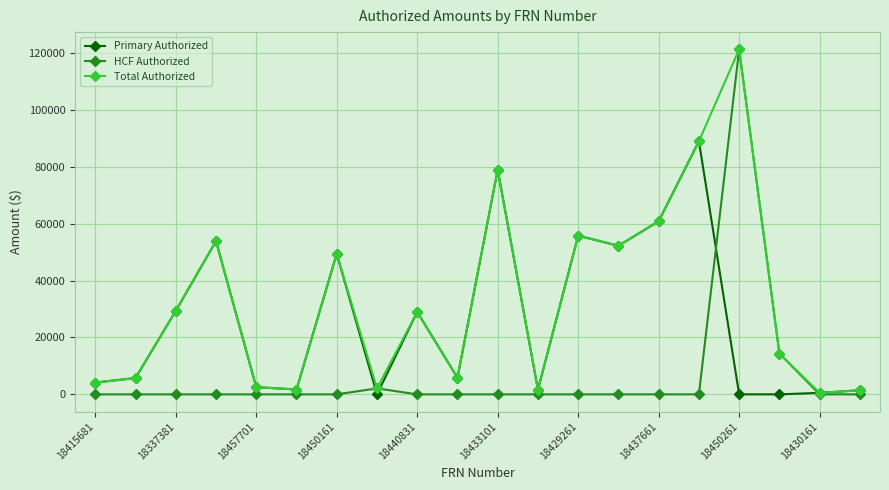

Rank the series by their average value, from lowest to highest.

HCF Authorized, Primary Authorized, Total Authorized